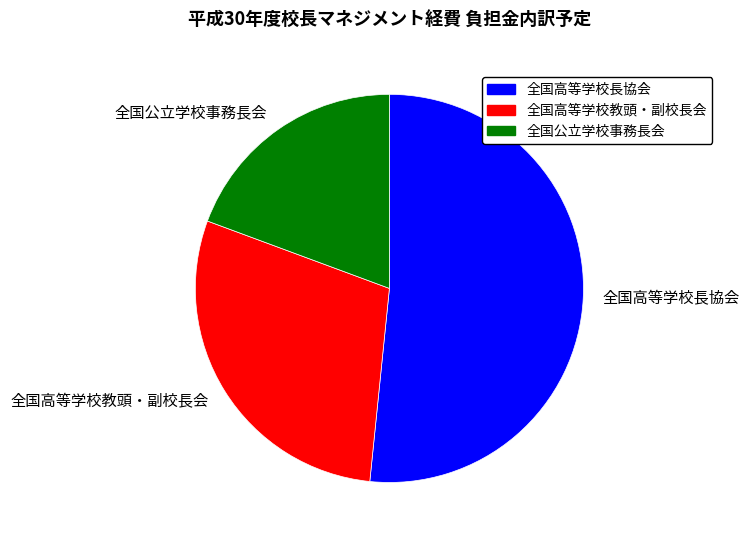

True or false: 全国高等学校教頭・副校長会 accounts for 29% of the total.

True